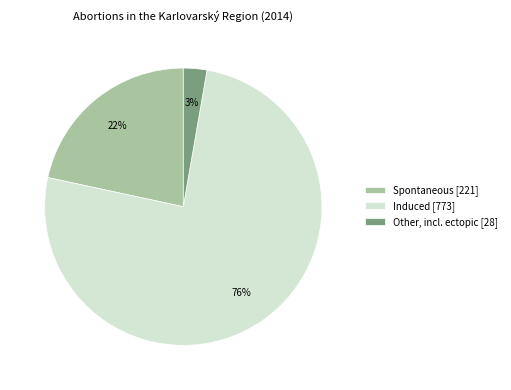

What percentage is the Spontaneous [221] slice, to the nearest percent?

22%